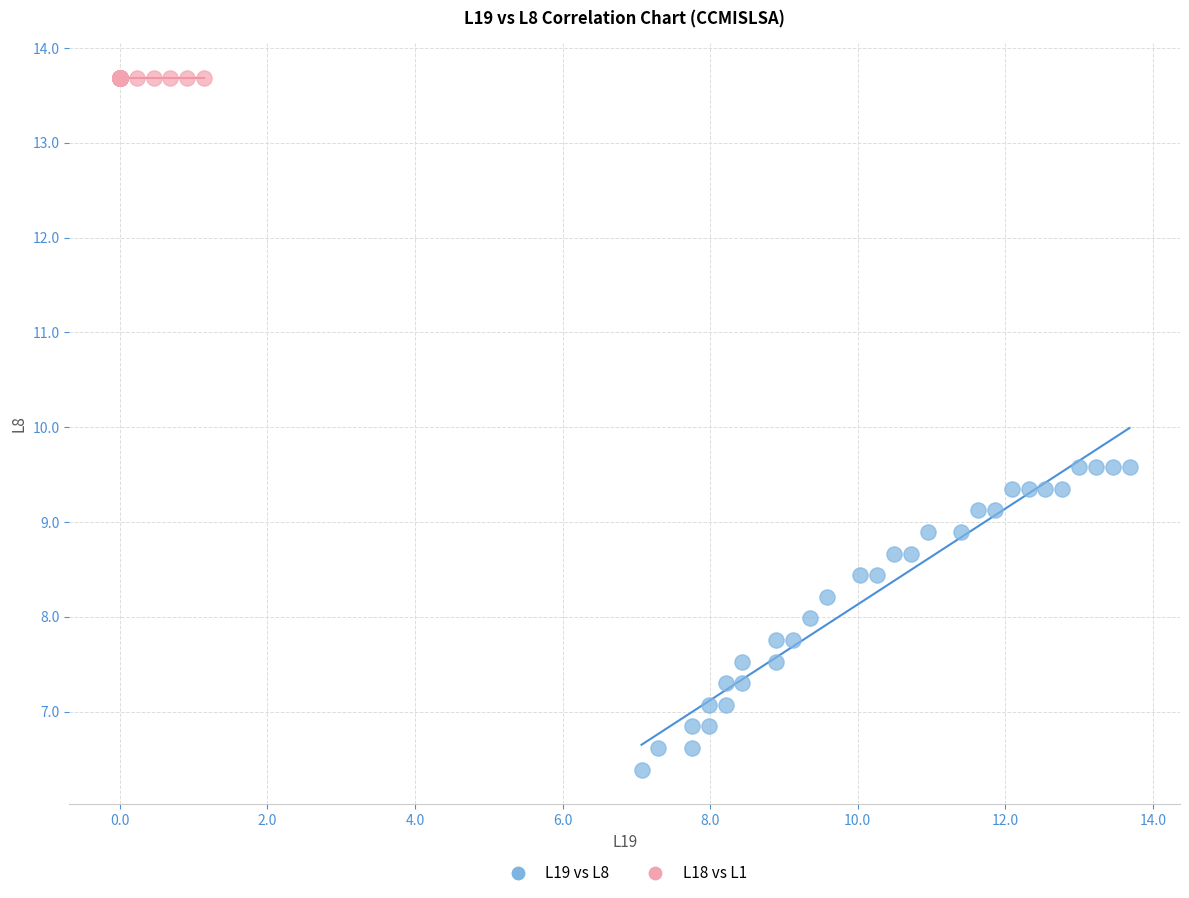

Which series reaches the minimum Y coordinate?

L19 vs L8